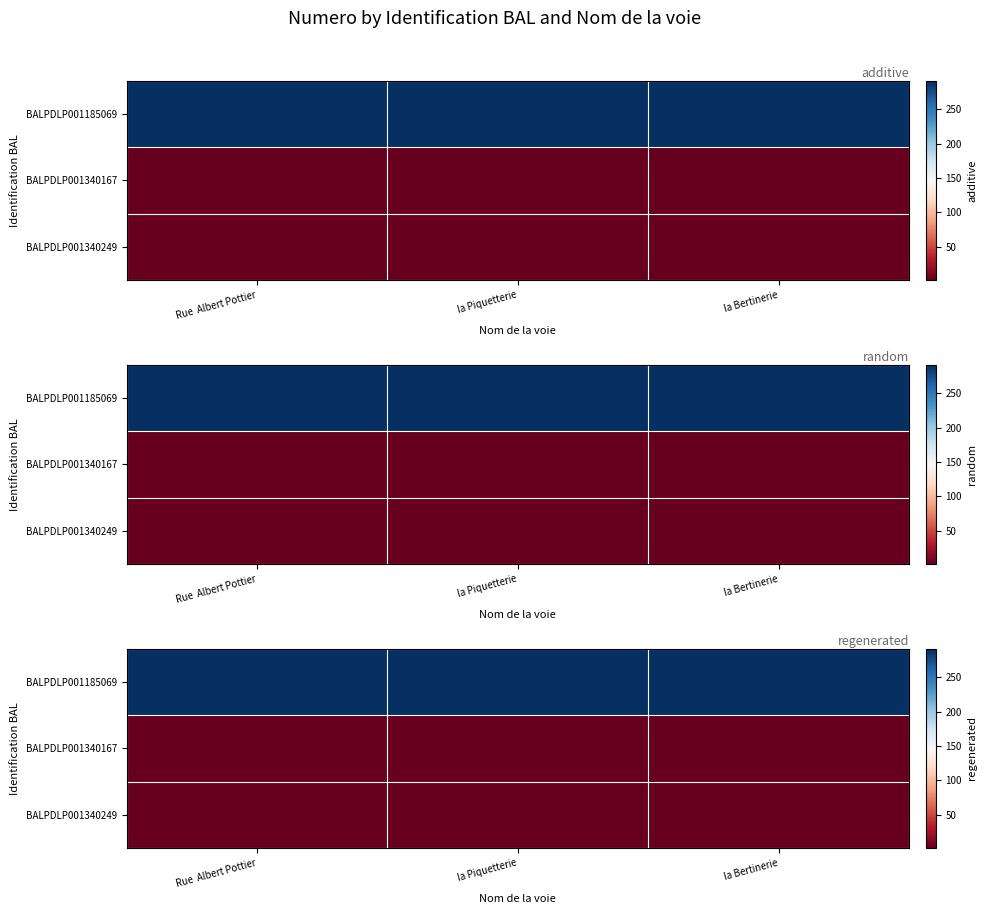

At which category is the sum across all series the highest?

Rue  Albert Pottier